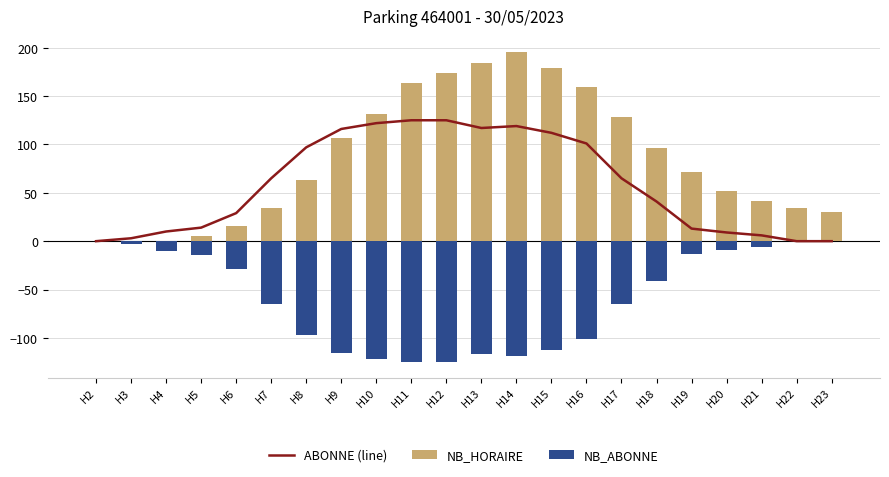

Which series has the largest total across all categories?

NB_HORAIRE